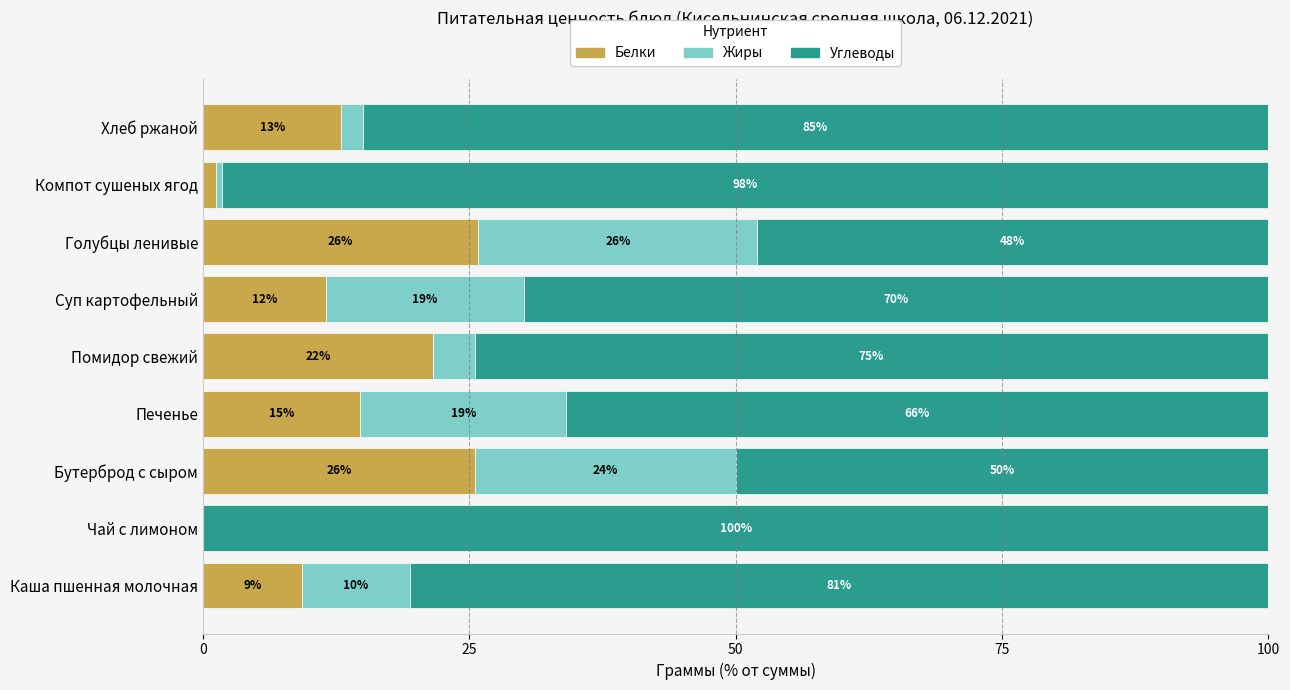

What is the value of the Белки bar at the 4th from the left?

14.8